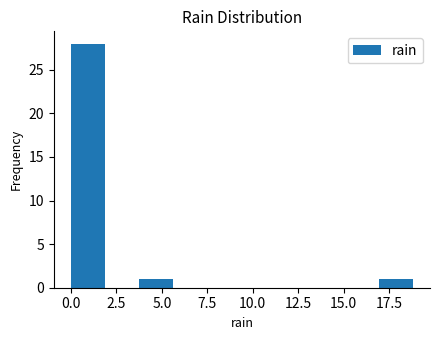

Around what value on the x-axis is the tallest bar? Give the approximate position of its centre, as read against the axis.

1.0